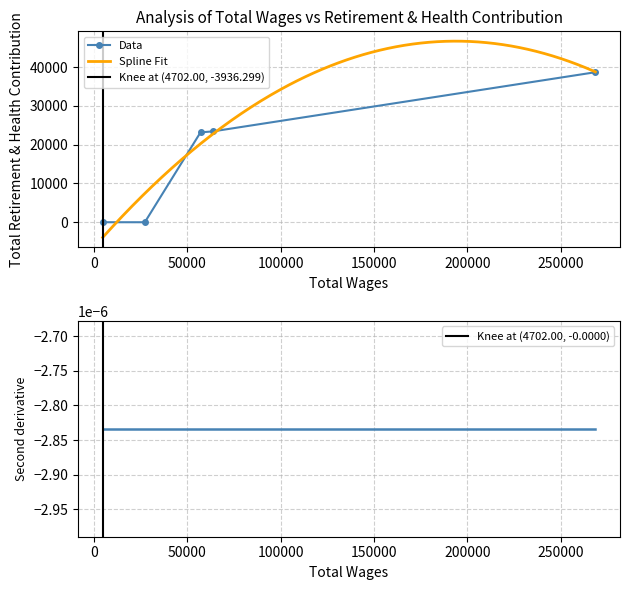

What is the value of the 3rd point from the left?

23175